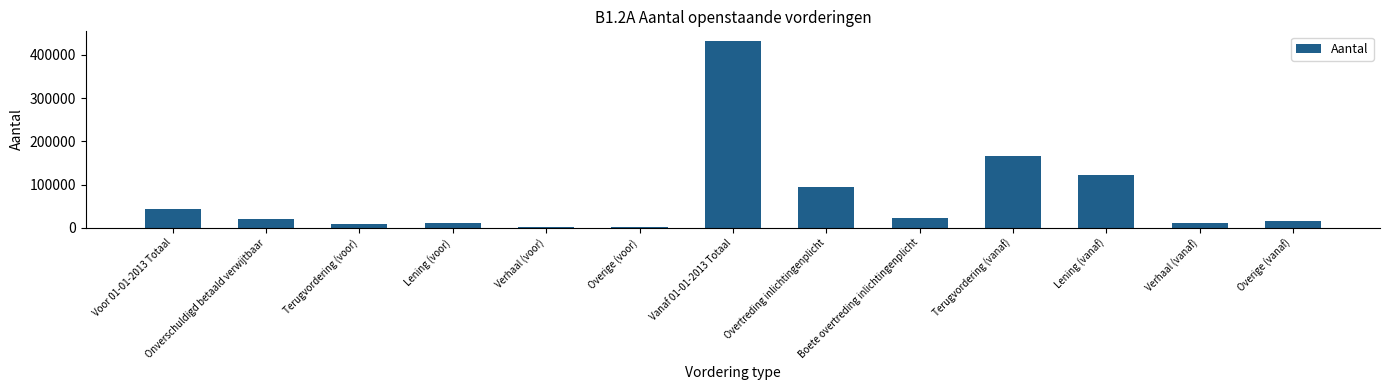

What is the change in value from Voor 01-01-2013 Totaal to Terugvordering (voor)?

-33840